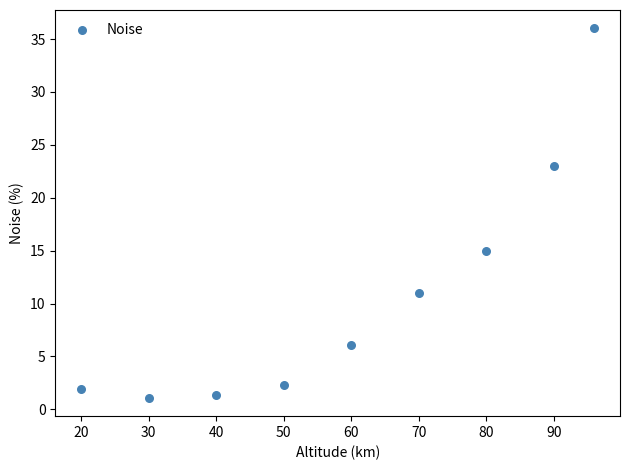

What is the average Y value?

10.9